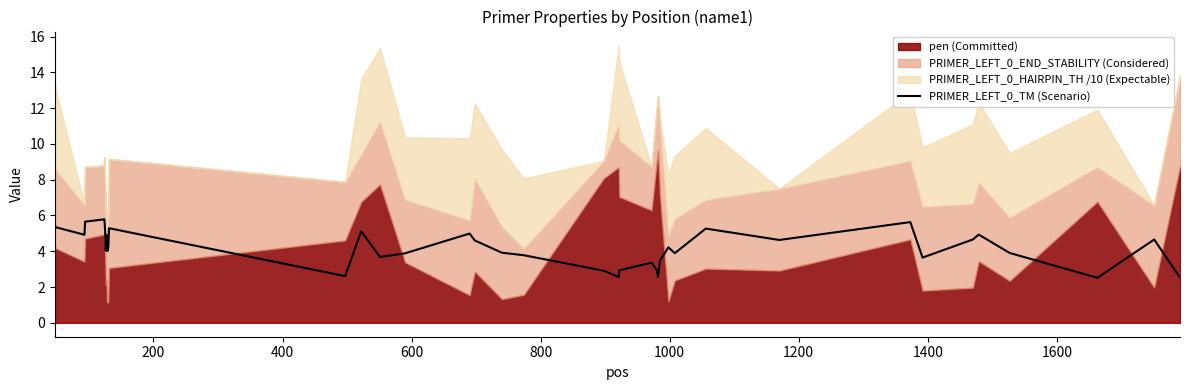

What is the highest value of the PRIMER_LEFT_0_TM (Scenario) series?

5.8